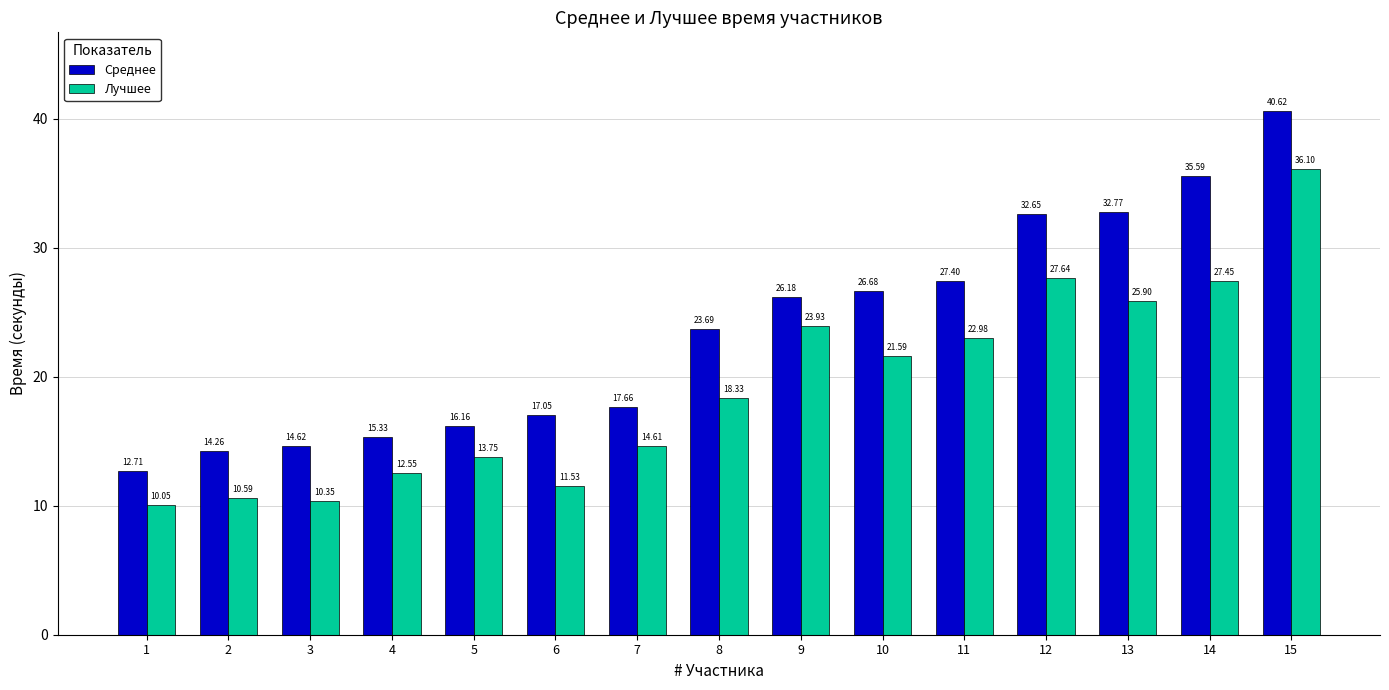

At which label is Лучшее closest to 23?

11